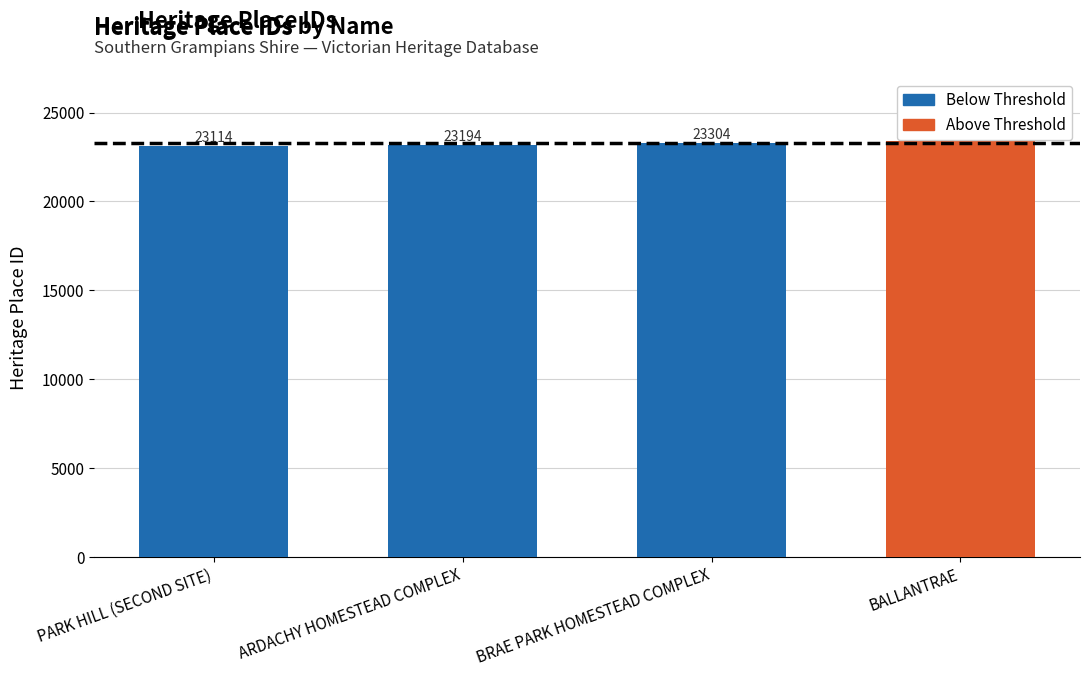

List the labels in order of value, smallest first.

PARK HILL (SECOND SITE), ARDACHY HOMESTEAD COMPLEX, BRAE PARK HOMESTEAD COMPLEX, BALLANTRAE